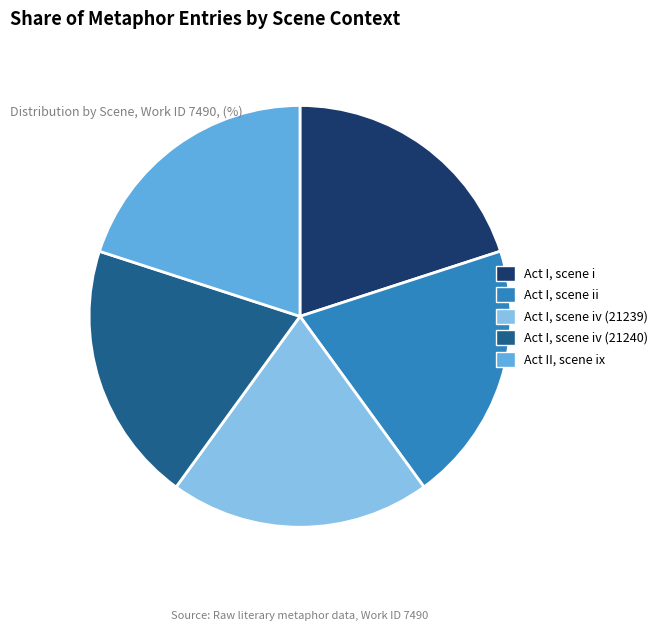

Count the number of slices in the pie.

5